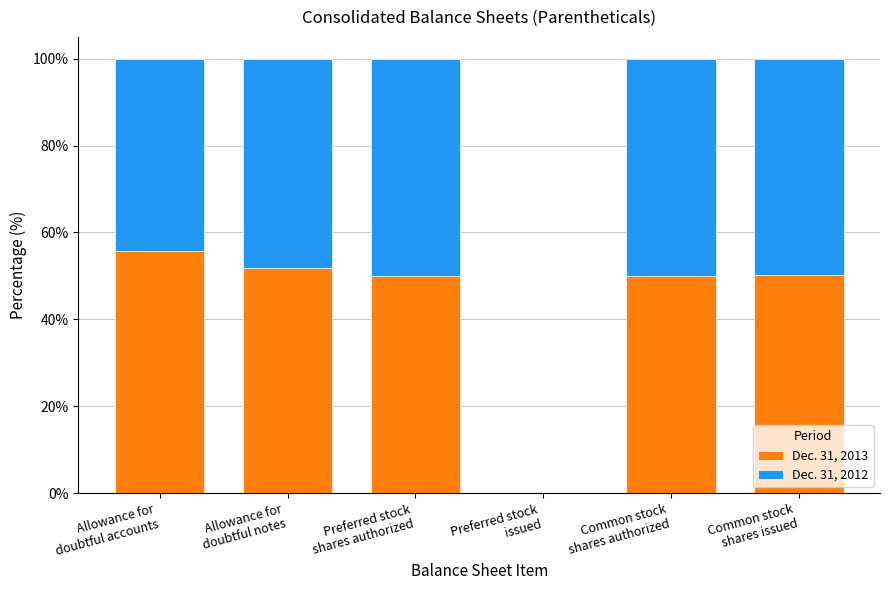

What is the highest value of the Dec. 31, 2013 series?

55.7